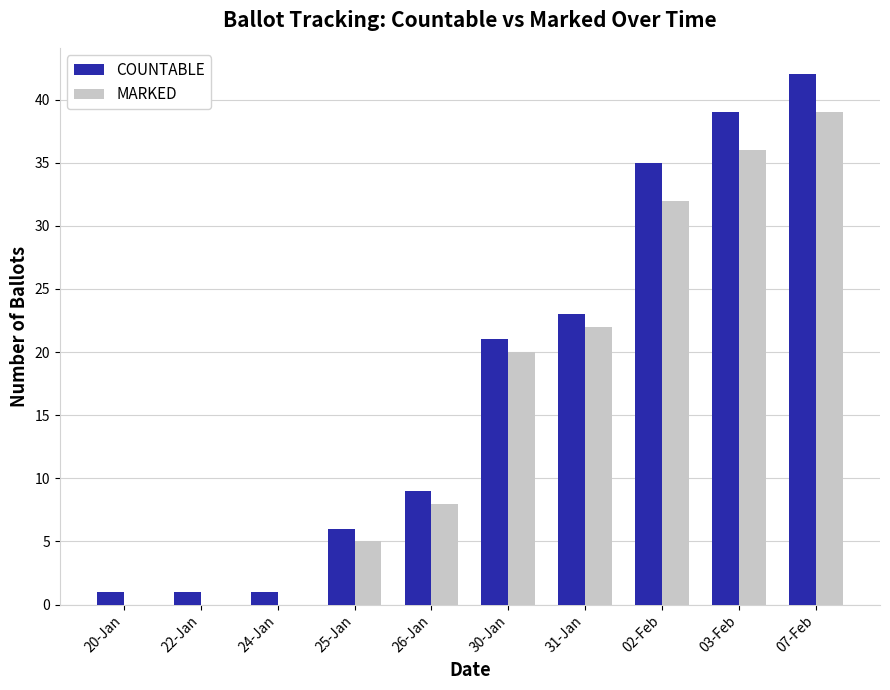

Are the bars horizontal?

No